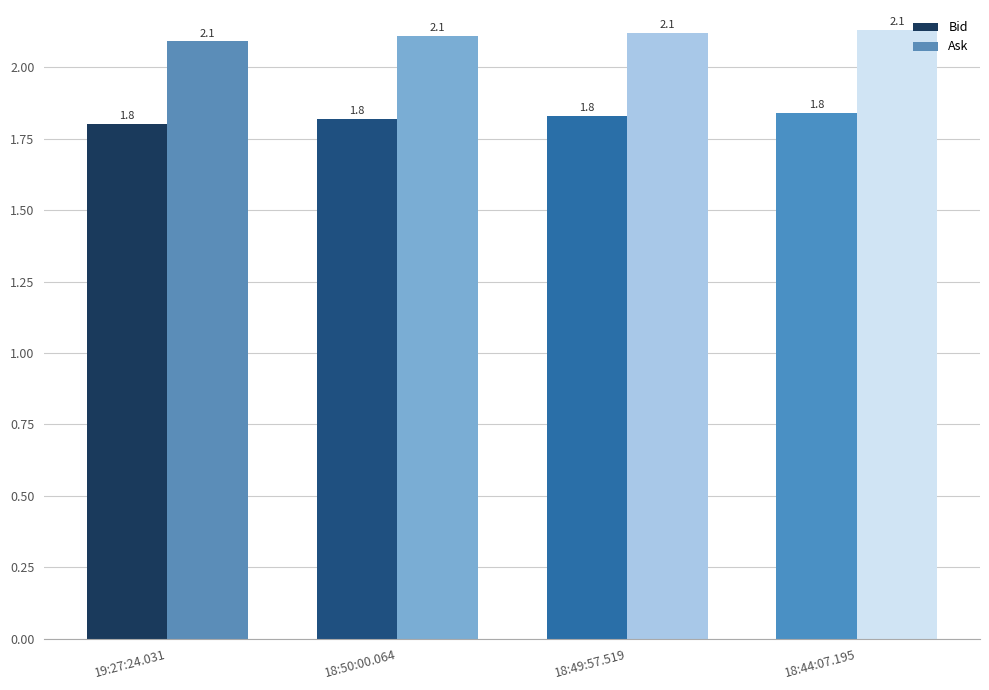

Where is Ask nearest to the value 2?

19:27:24.031